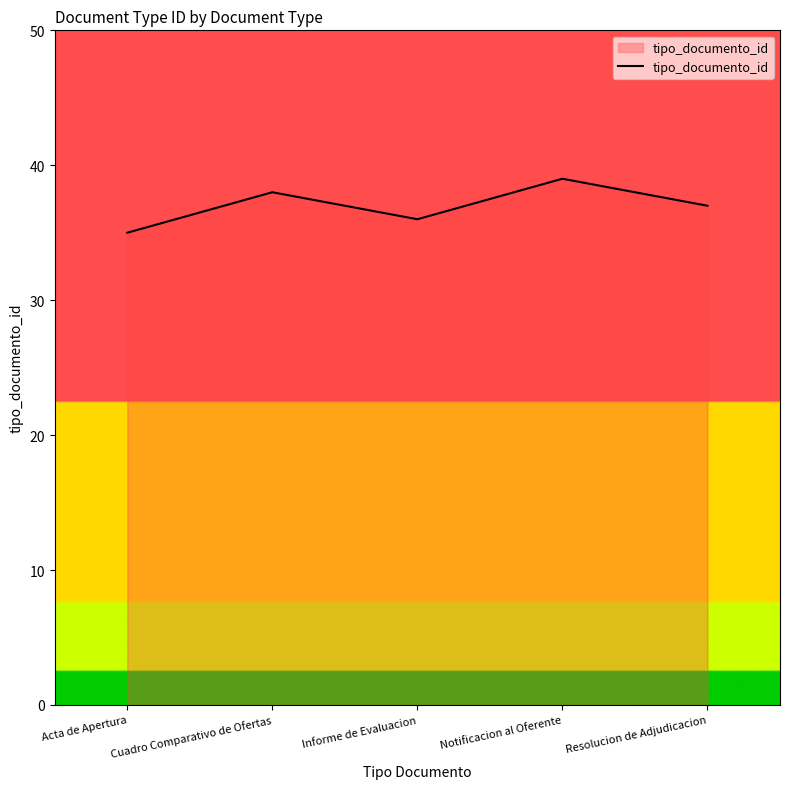

List the labels in order of value, largest first.

Notificacion al Oferente, Cuadro Comparativo de Ofertas, Resolucion de Adjudicacion, Informe de Evaluacion, Acta de Apertura